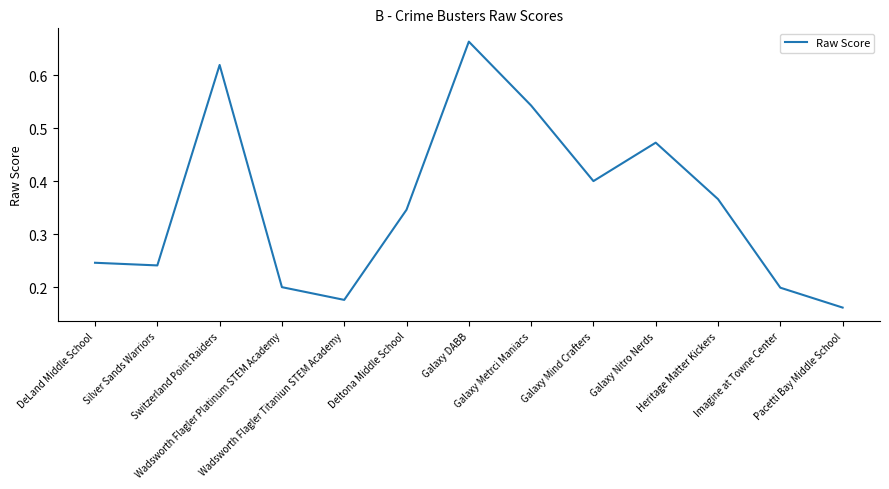

Count the number of data series in this chart.

1